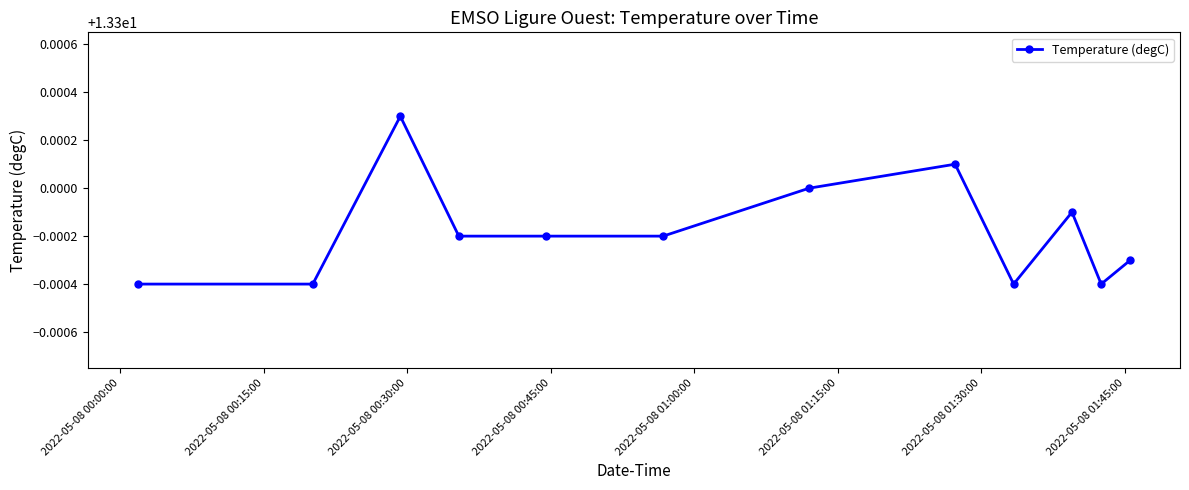

True or false: the data has more than 0 interior local peaks.

True